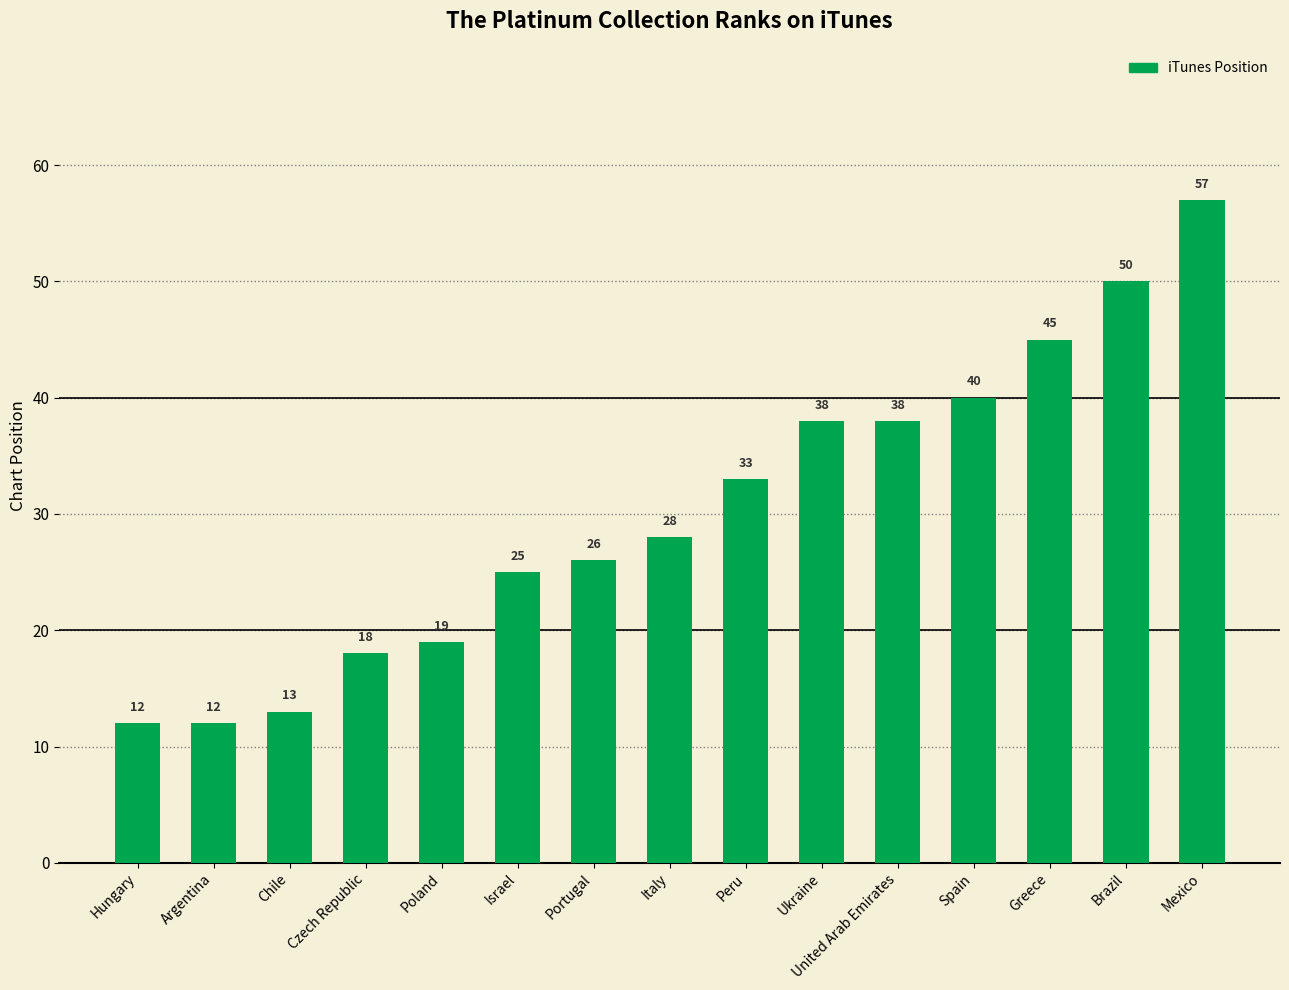

What is the change in value from Chile to Brazil?

+37